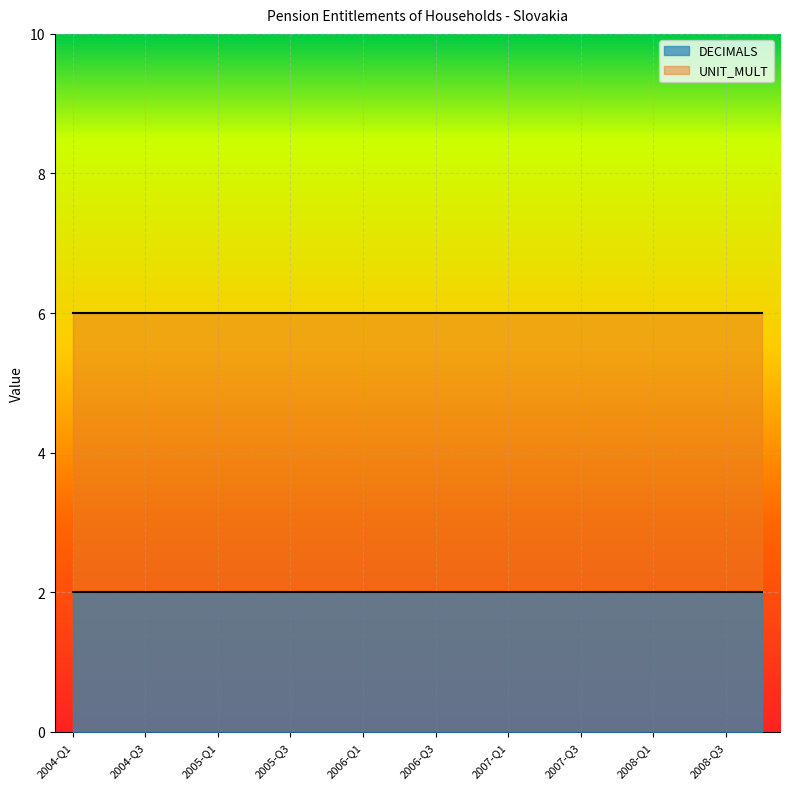

What position from the right is 2008-Q4?

1